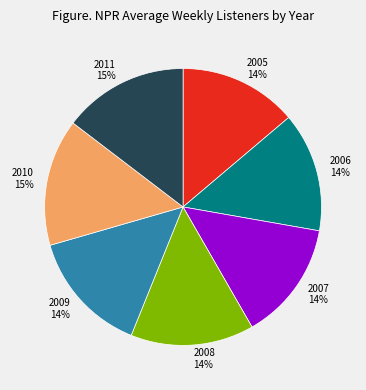

What percentage is the 2011 slice, to the nearest percent?

15%